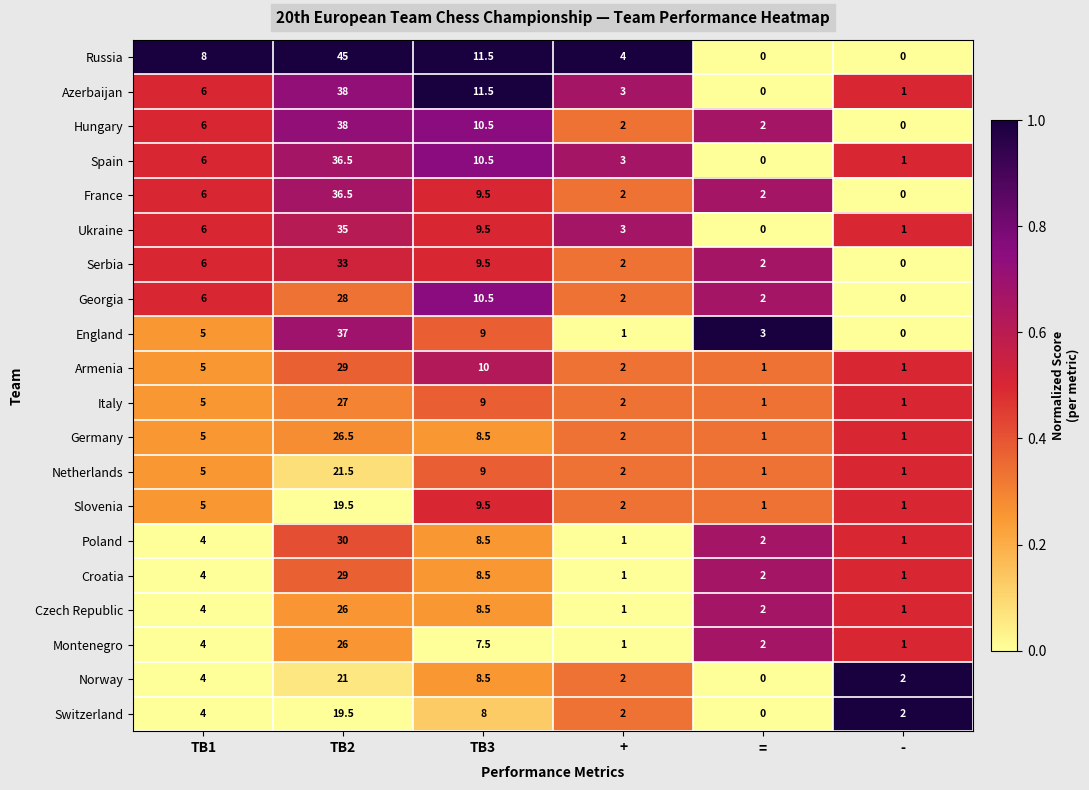

How many distinct data groups are displayed?

20